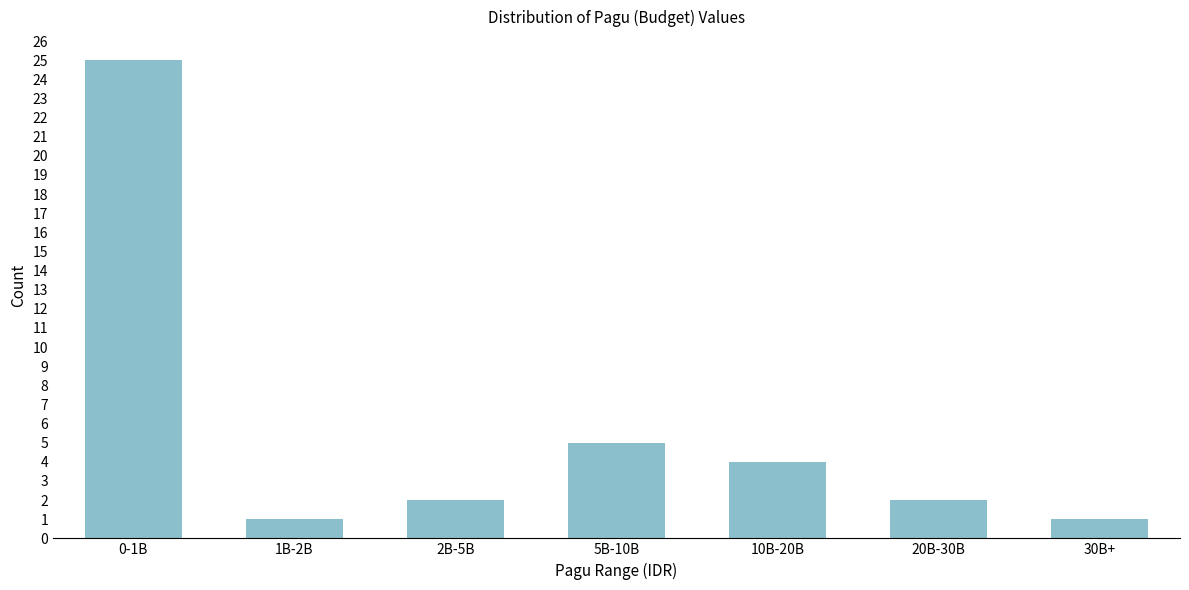

Reading left to right, list all the values displayed in this chart.

0-1B=25	1B-2B=1	2B-5B=2	5B-10B=5	10B-20B=4	20B-30B=2	30B+=1